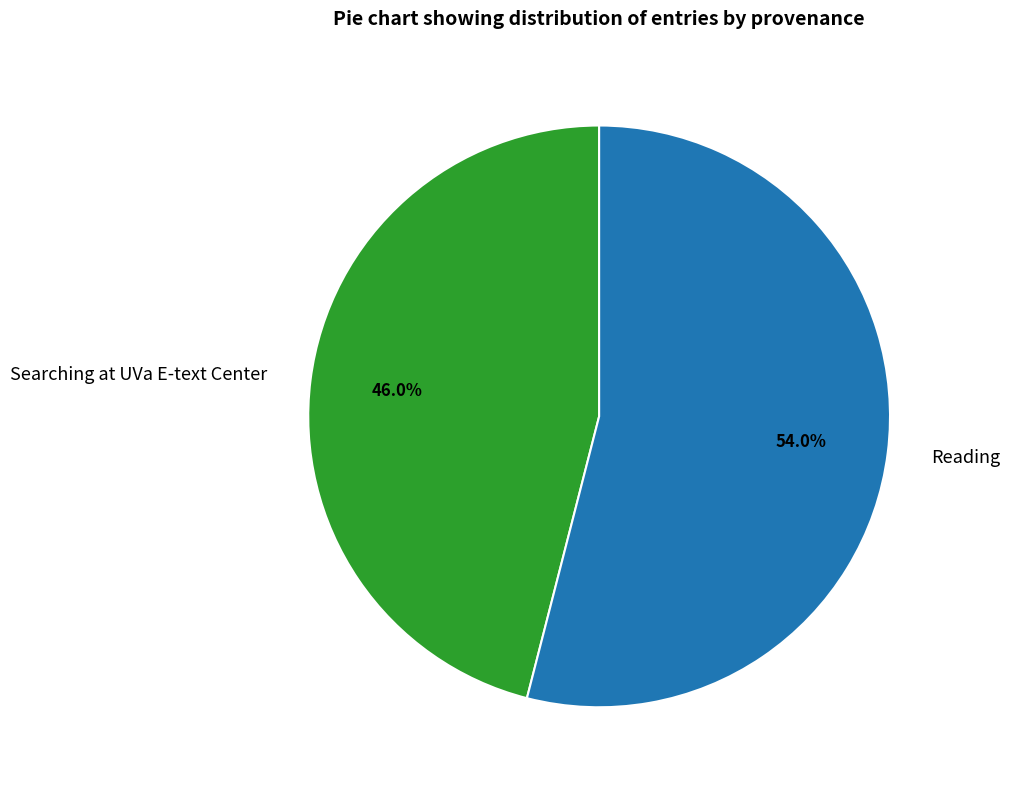

Combined, do Searching at UVa E-text Center and Reading account for over 50%?

Yes